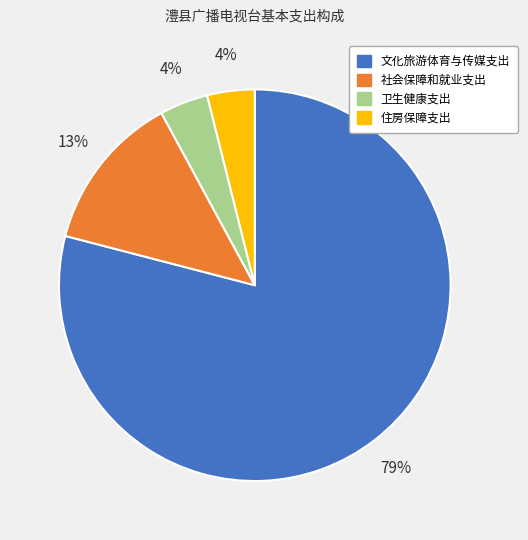

Is the sum of 社会保障和就业支出 and 卫生健康支出 greater than half?

No